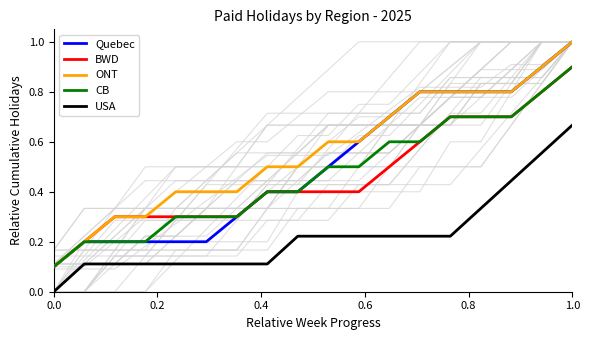

Is this an area chart (filled region under the line)?

No